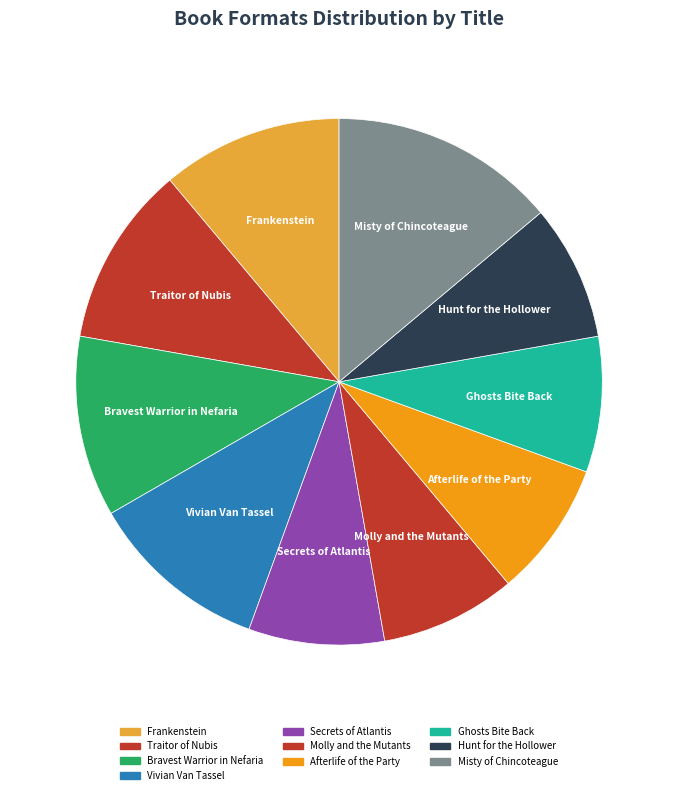

What is the smallest slice in the pie chart?

Secrets of Atlantis